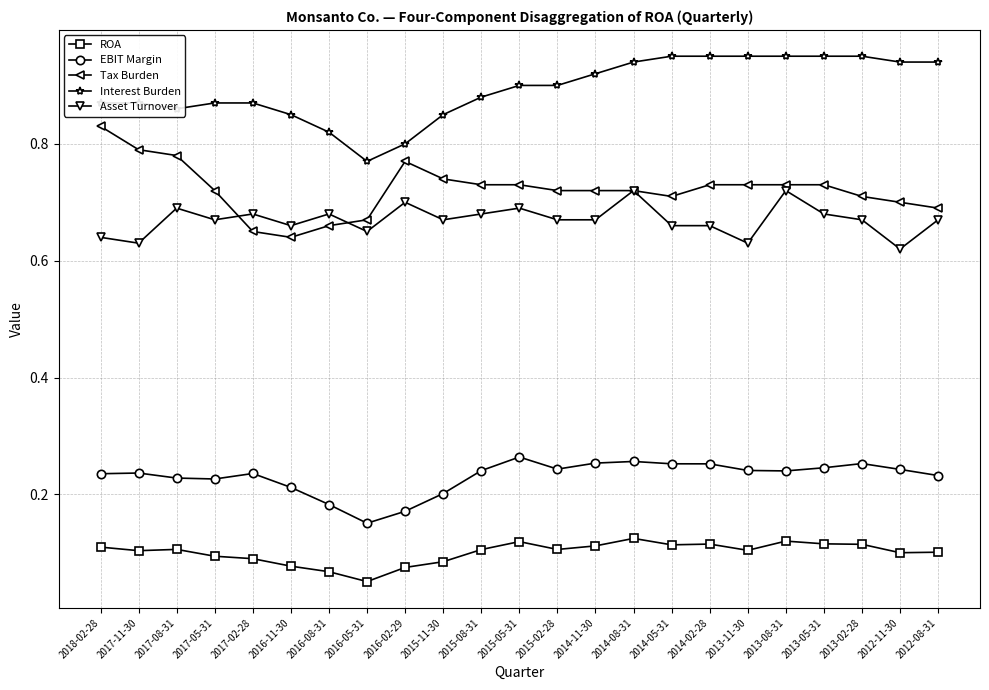

Is the value of Tax Burden at 2015-02-28 greater than the value of Interest Burden at 2015-05-31?

No